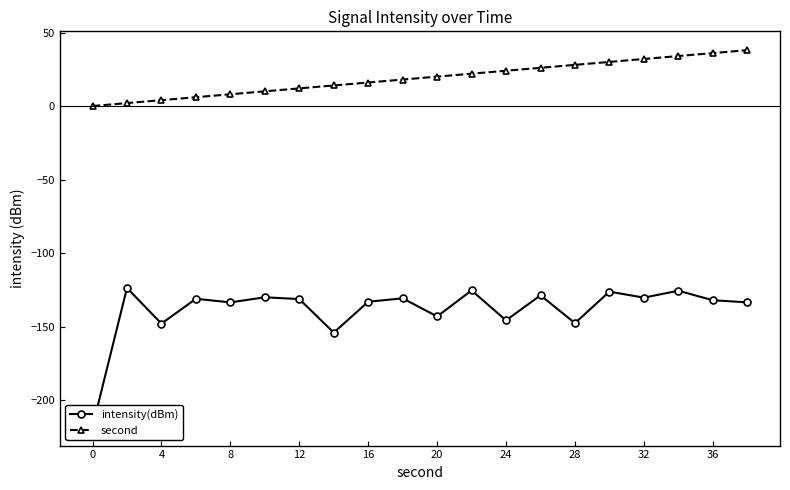

True or false: second and intensity(dBm) intersect in this chart.

False